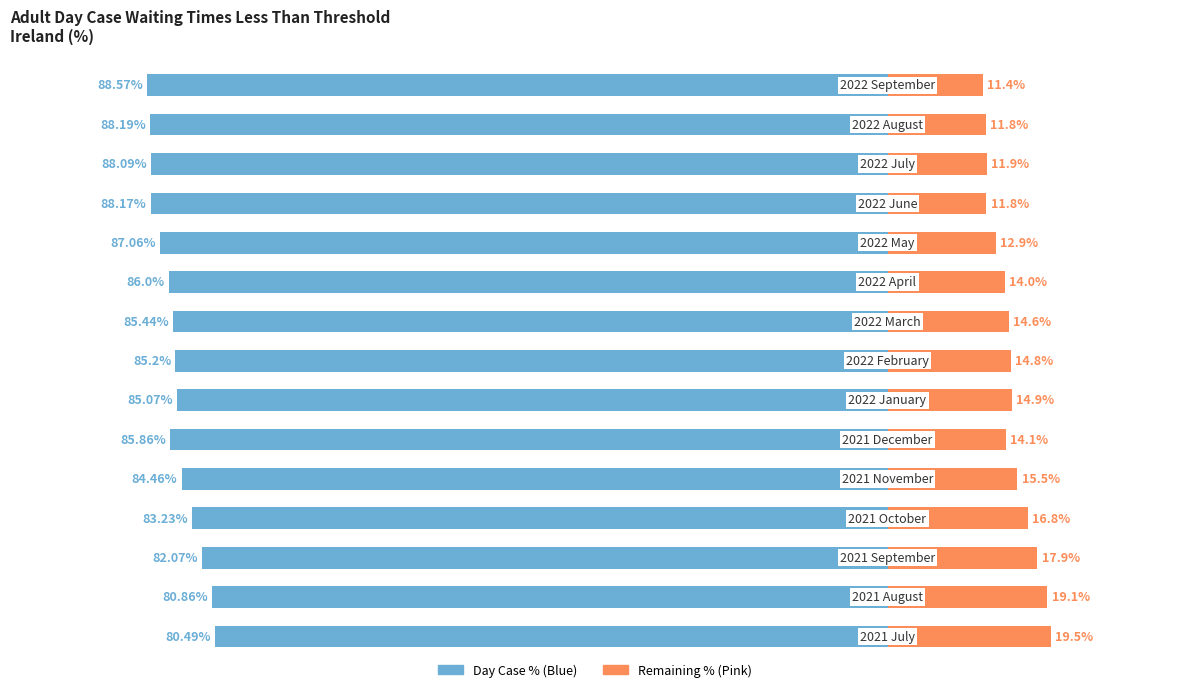

Reading right to left, list all the values displayed in this chart.

Day Case %: -88.6	-88.2	-88.1	-88.2	-87.1	-86.0	-85.4	-85.2	-85.1	-85.9	-84.5	-83.2	-82.1	-80.9	-80.5
Remaining %: 11.4	11.8	11.9	11.8	12.9	14.0	14.6	14.8	14.9	14.1	15.5	16.8	17.9	19.1	19.5